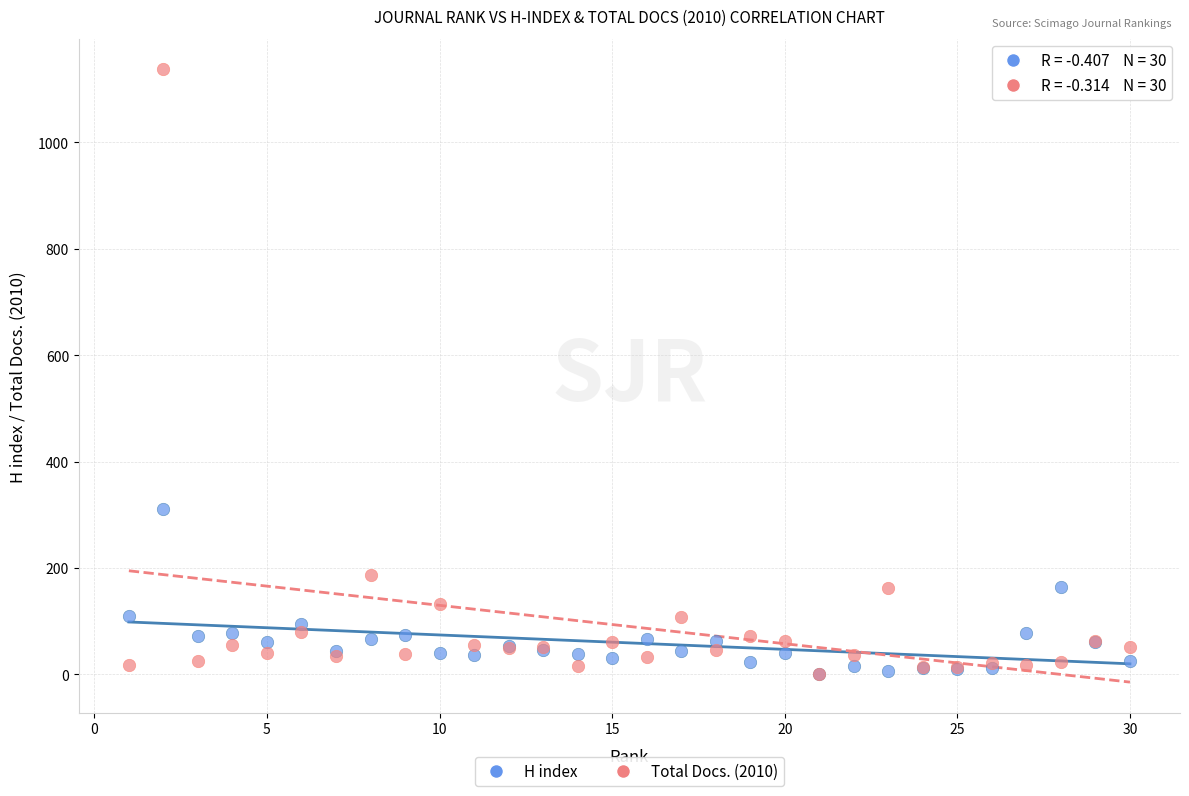

Which series has the largest Y range (max minus min)?

Total Docs. (2010)